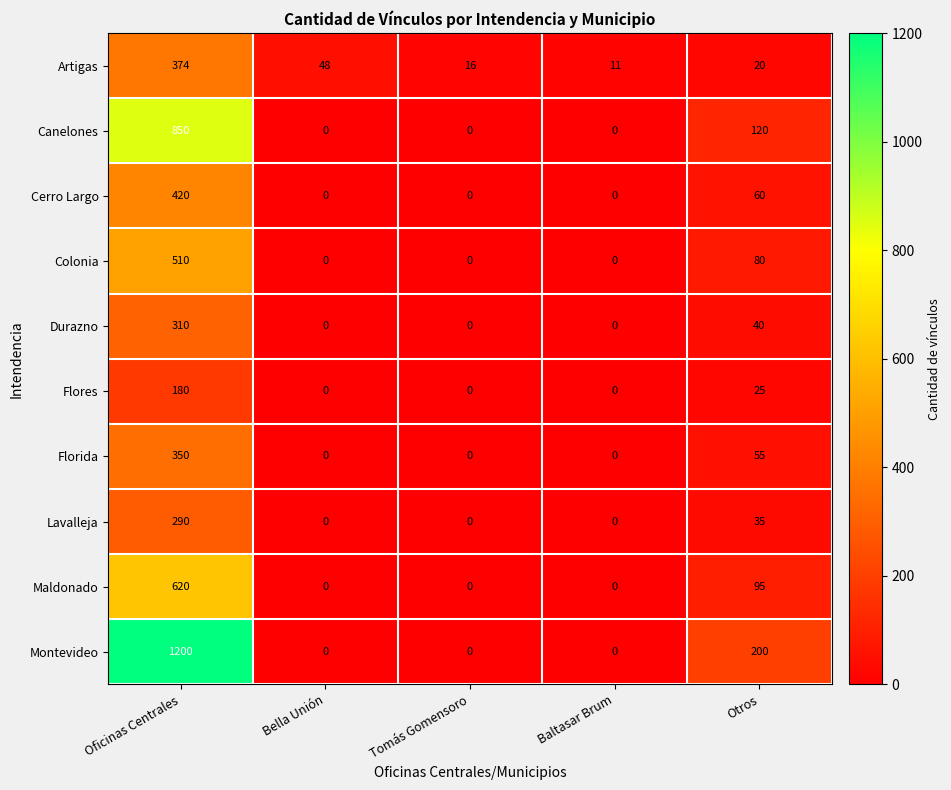

Rank the series by their maximum value, from highest to lowest.

Montevideo, Canelones, Maldonado, Colonia, Cerro Largo, Artigas, Florida, Durazno, Lavalleja, Flores